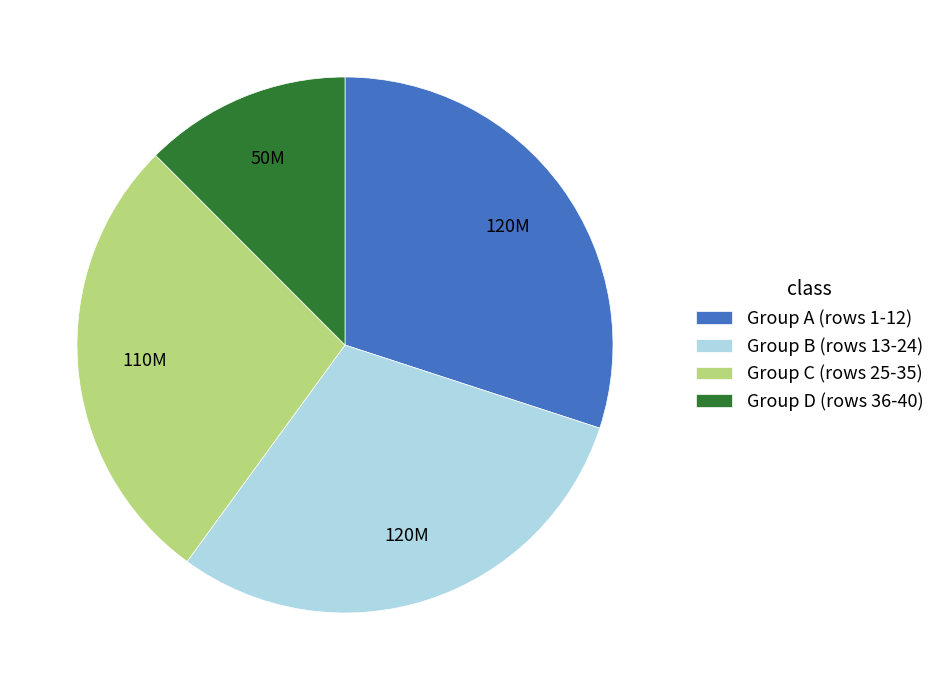

True or false: Group C (rows 25-35) accounts for 15% of the total.

False